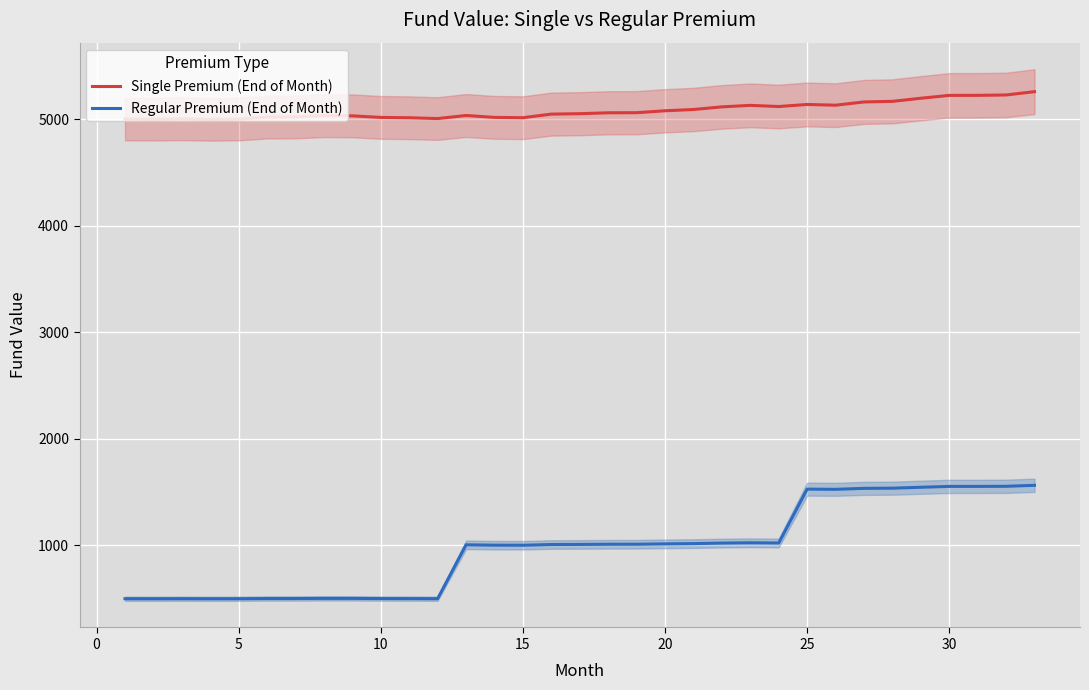

List the series in order of their overall mean, highest first.

Single Premium (End of Month), Regular Premium (End of Month)